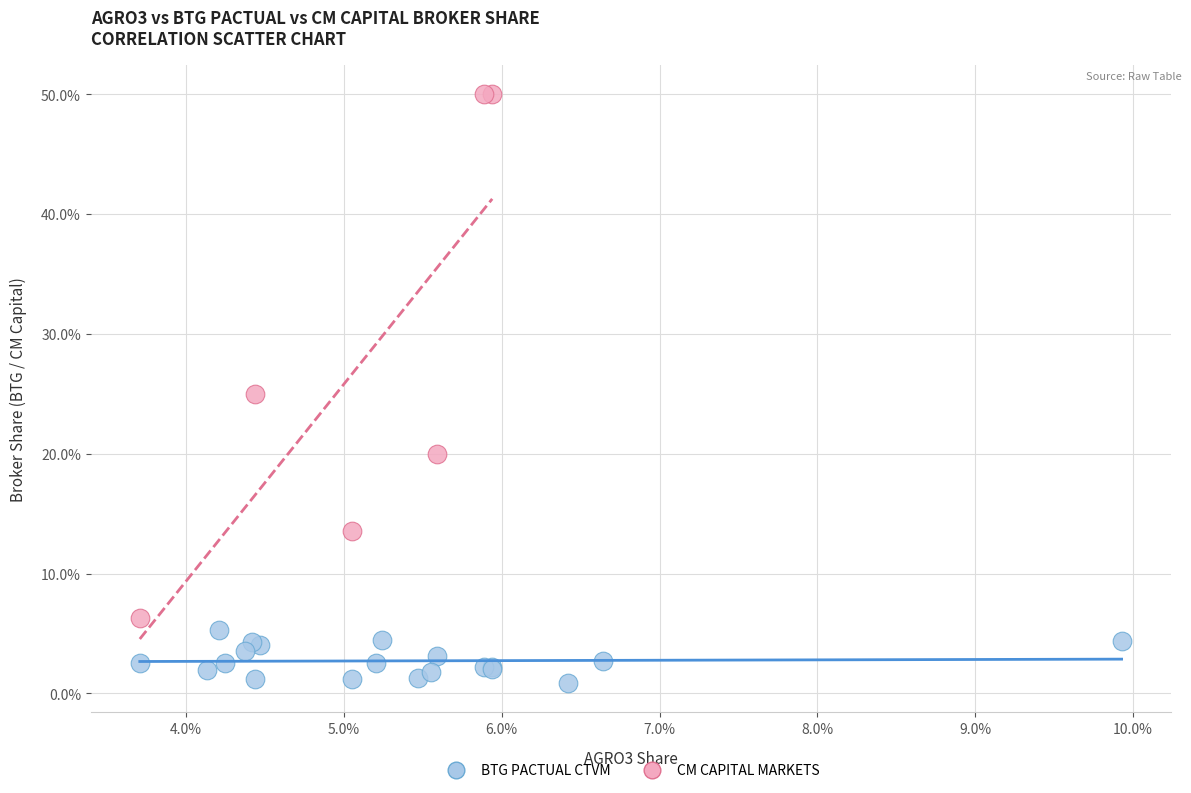

What are all the series names shown in the legend?

BTG PACTUAL CTVM, CM CAPITAL MARKETS